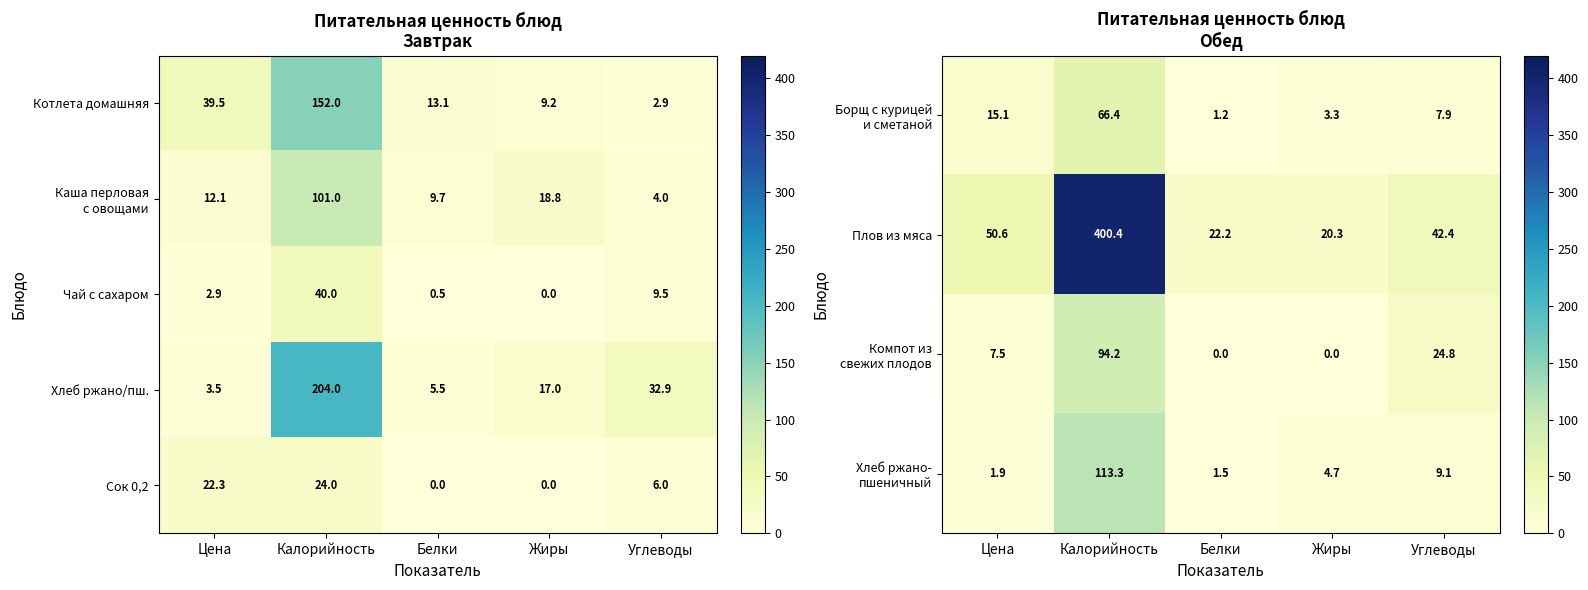

What is the difference between the Плов из мяса values at Цена and Углеводы?

8.2